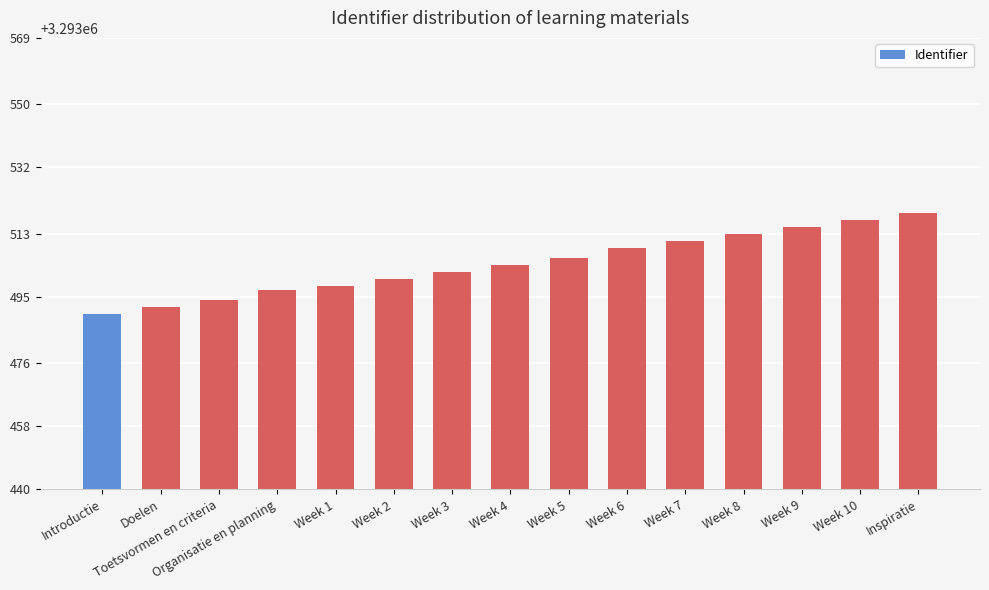

What is the label of the 9th bar from the right?

Week 3